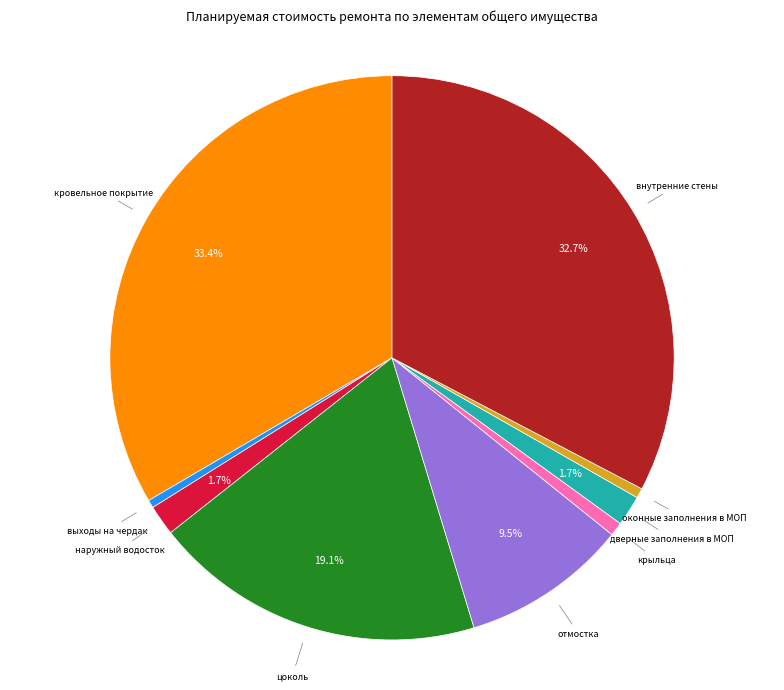

Is there a majority slice in this chart?

No